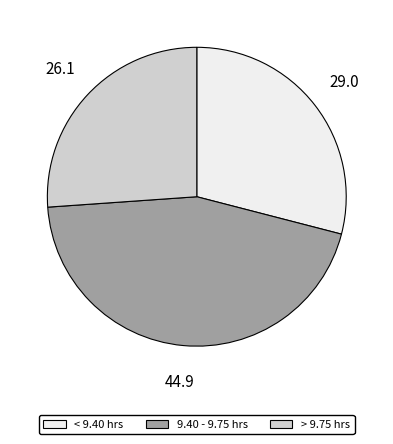

Does any single category account for the majority?

No